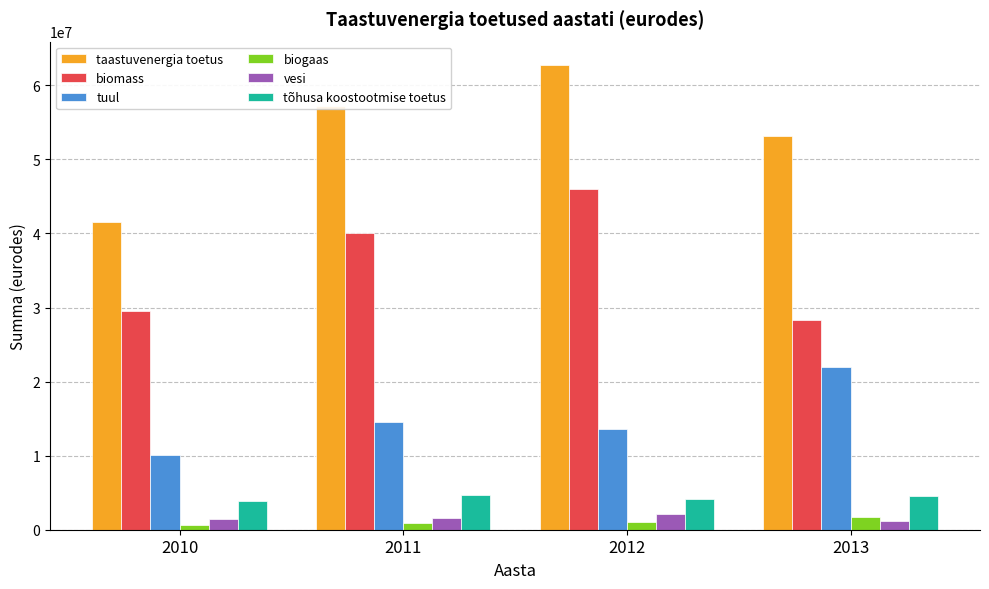

How many bars are there in total?

24